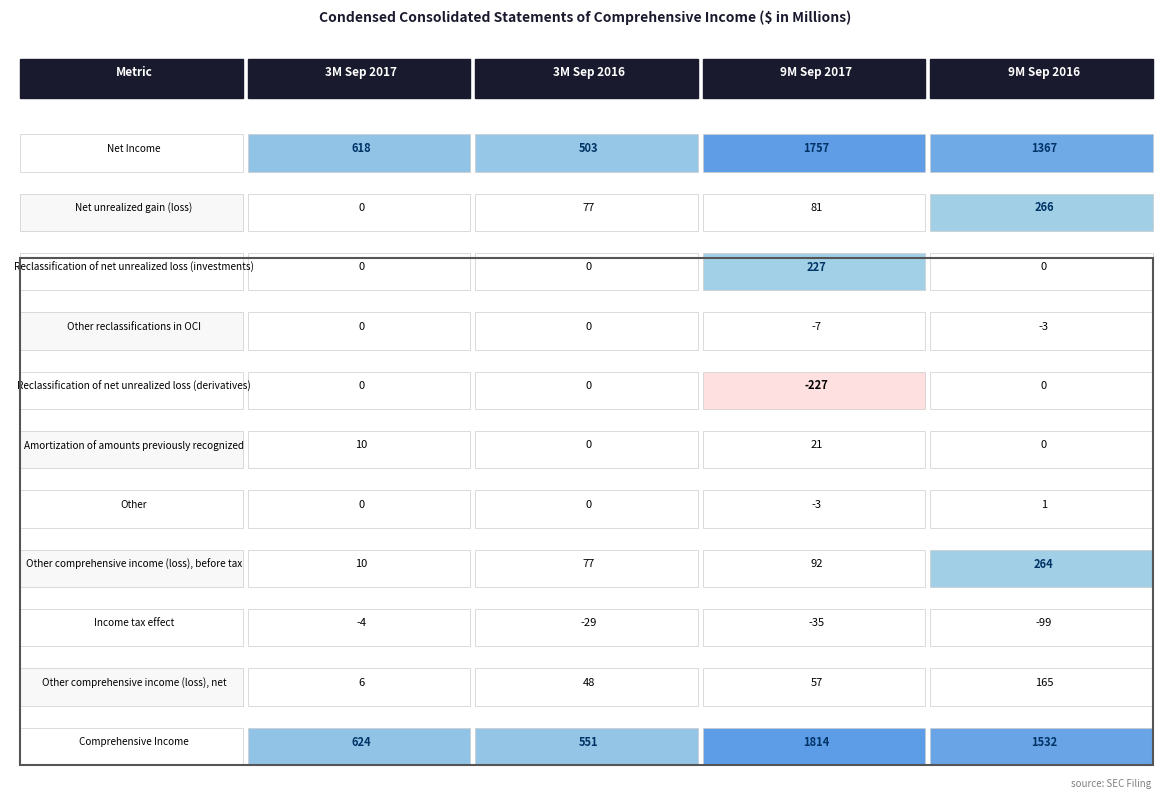

Rank the series by their maximum value, from lowest to highest.

Income tax effect, Other reclassifications in OCI, Reclassification of net unrealized loss (derivatives), Other, Amortization of amounts previously recognized, Other comprehensive income (loss), net, Reclassification of net unrealized loss (investments), Other comprehensive income (loss), before tax, Net unrealized gain (loss), Net Income, Comprehensive Income